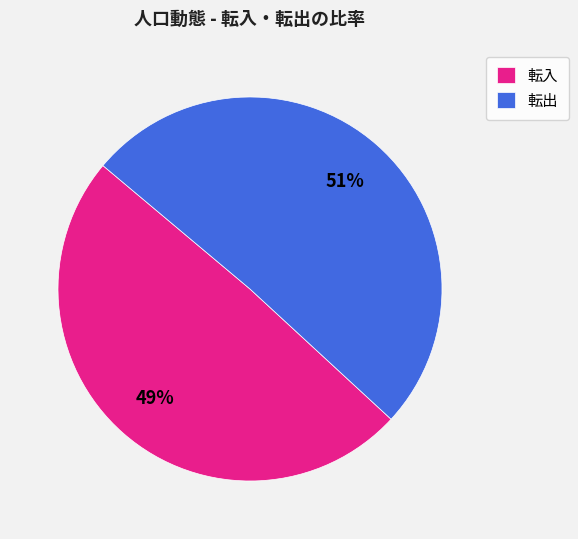

To the nearest percent, what portion does 転出 represent?

51%